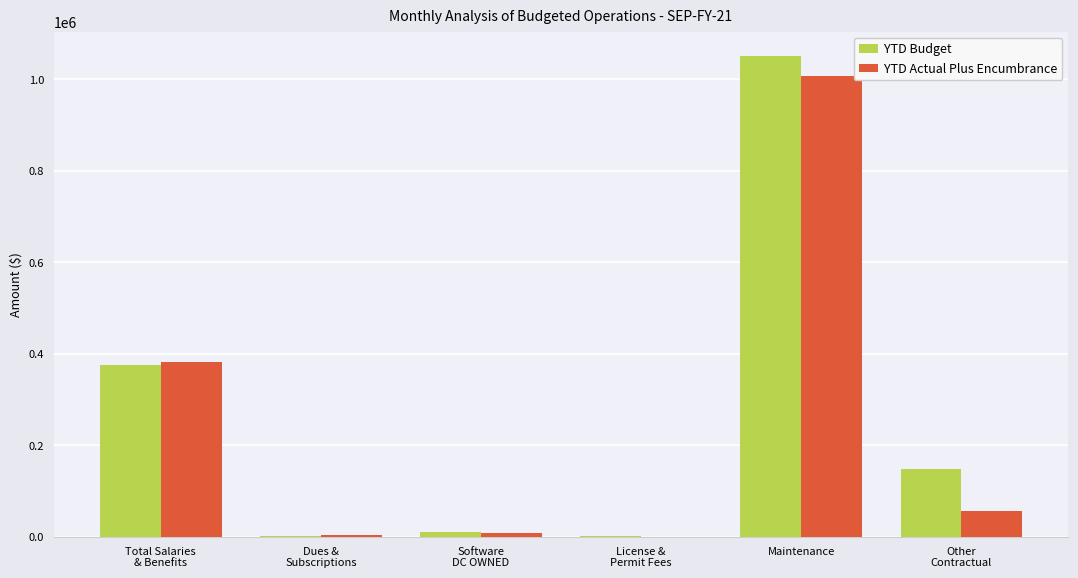

At which category is the sum across all series the highest?

Maintenance